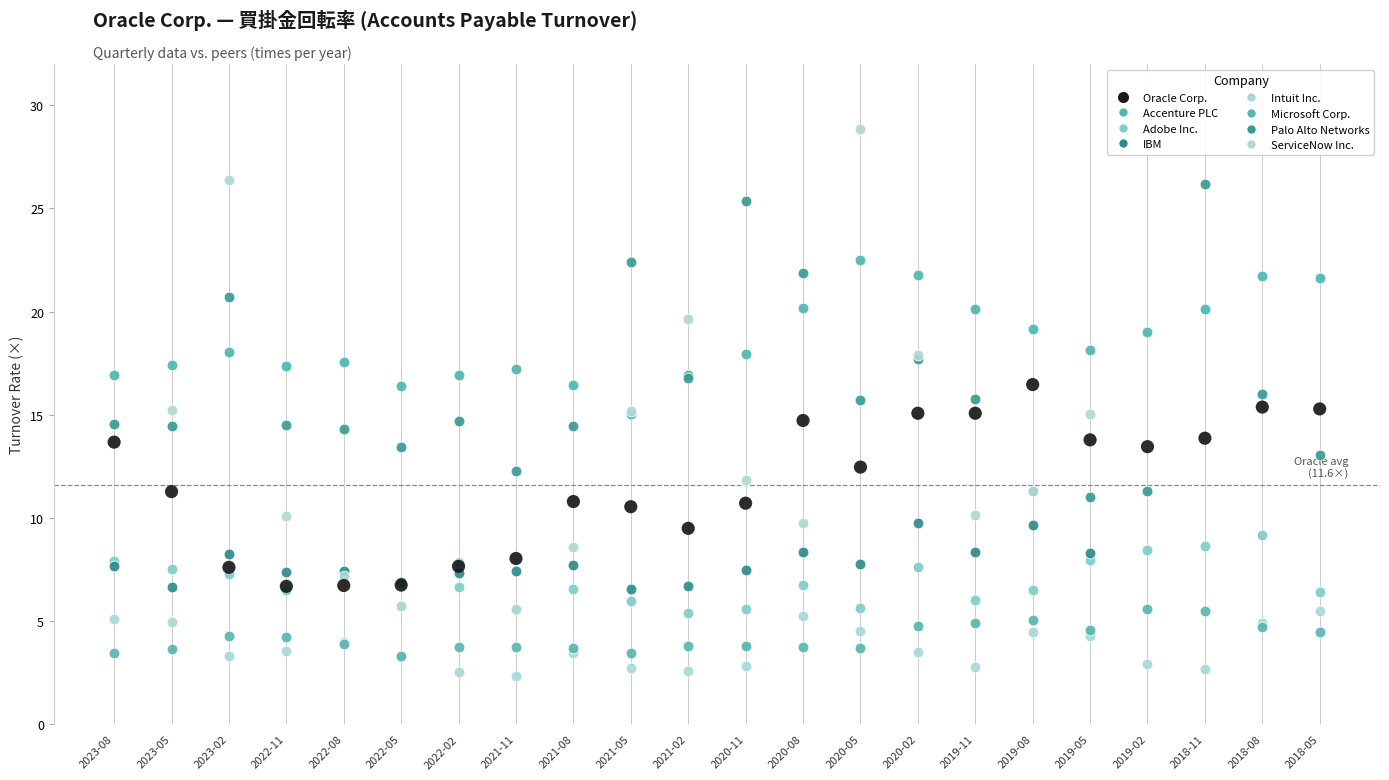

Which series has the largest Y range (max minus min)?

ServiceNow Inc.